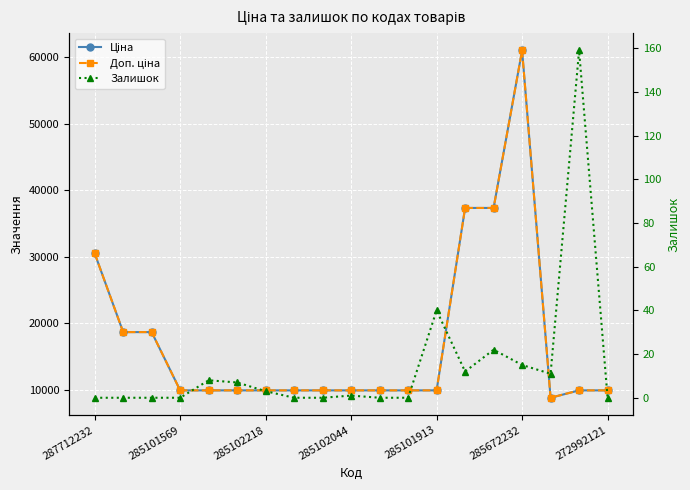

Which series has the largest range (max minus min)?

Ціна